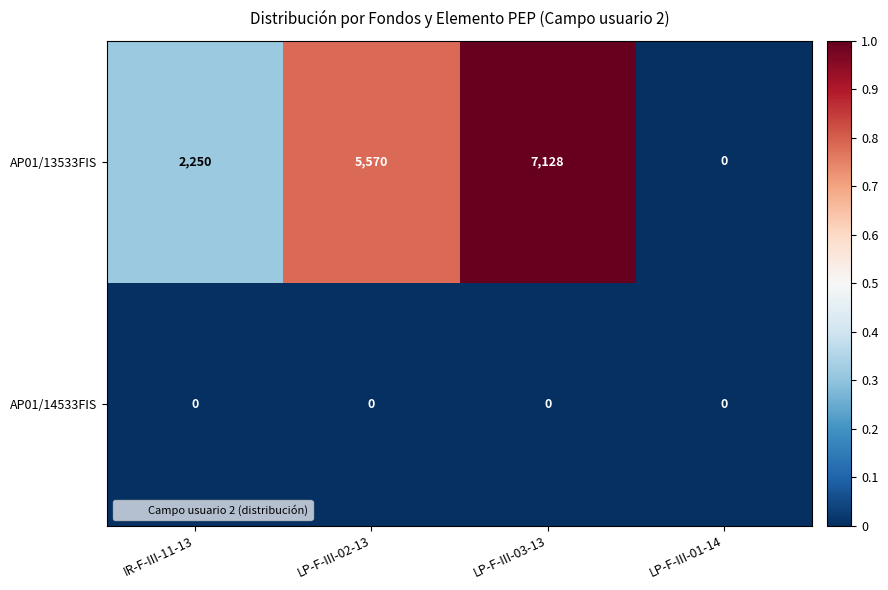

Which series has the widest spread of values?

AP01/13533FIS